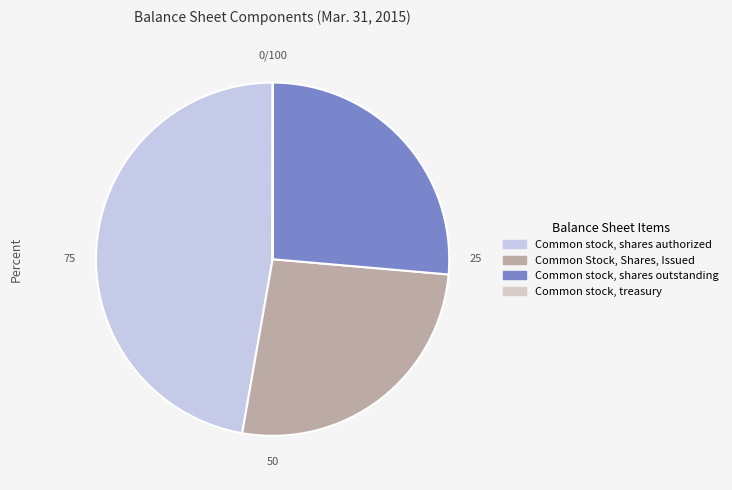

Is there a majority slice in this chart?

No